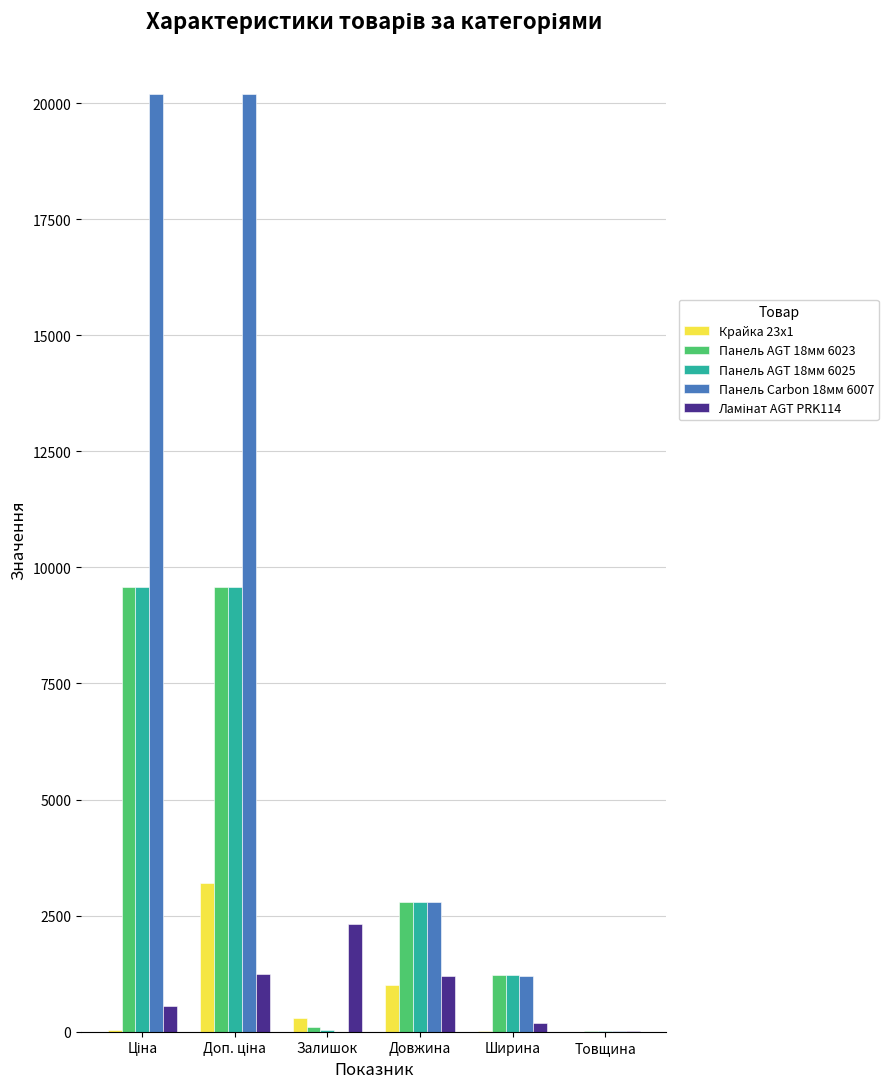

What is the difference between the Панель AGT 18мм 6023 values at Товщина and Ширина?

1202.0